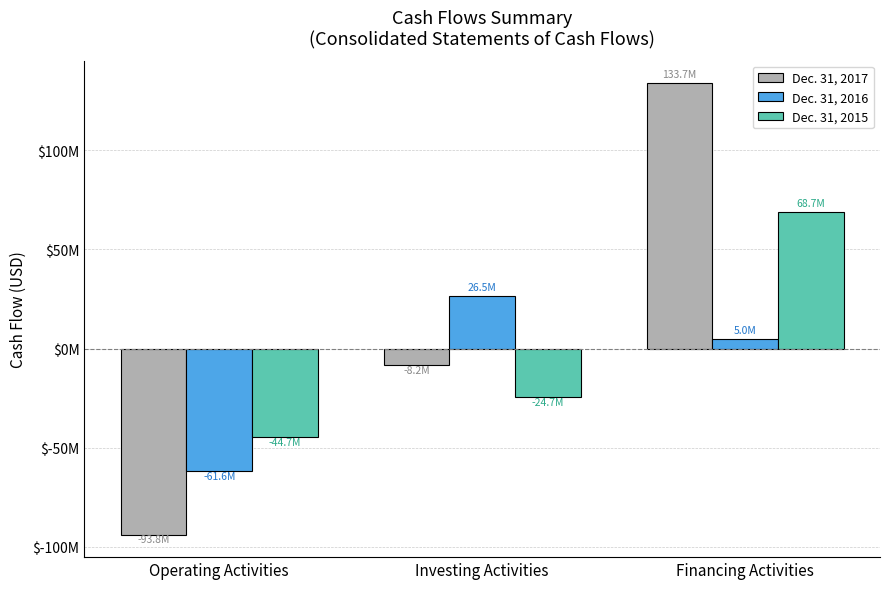

What is the value of the Dec. 31, 2015 bar at the 2nd from the left?

-24685869